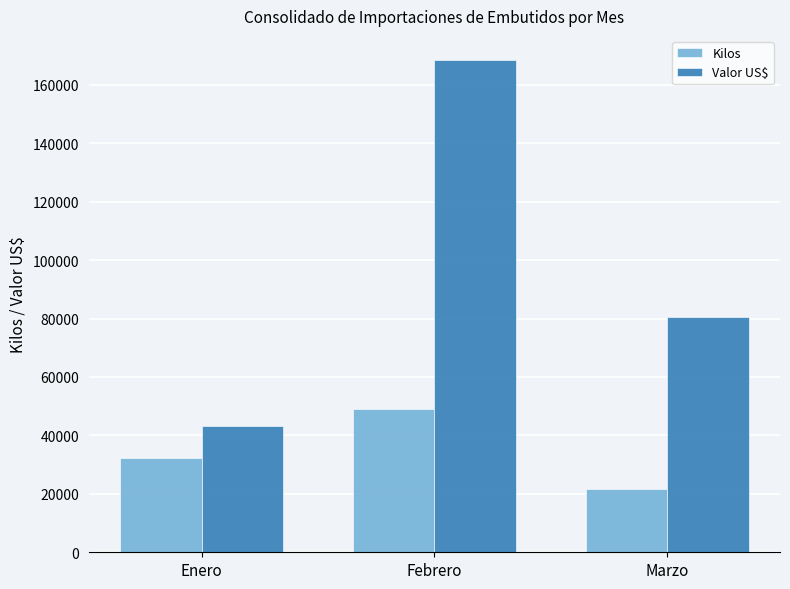

Reading right to left, transcribe all the data shown in this chart.

Kilos: Marzo=21671.7	Febrero=48888.4	Enero=32374.9
Valor US$: Marzo=80506.5	Febrero=168322.5	Enero=43081.8